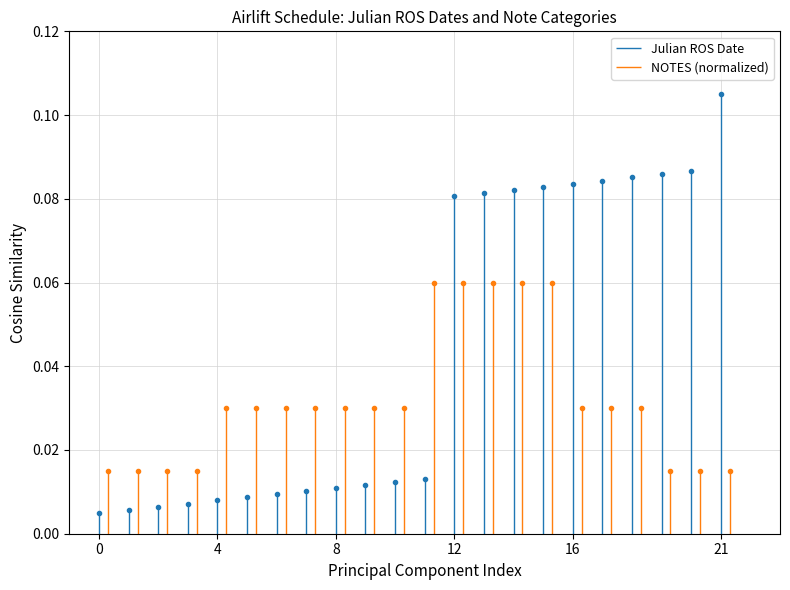

Count the number of categories in the chart.

22